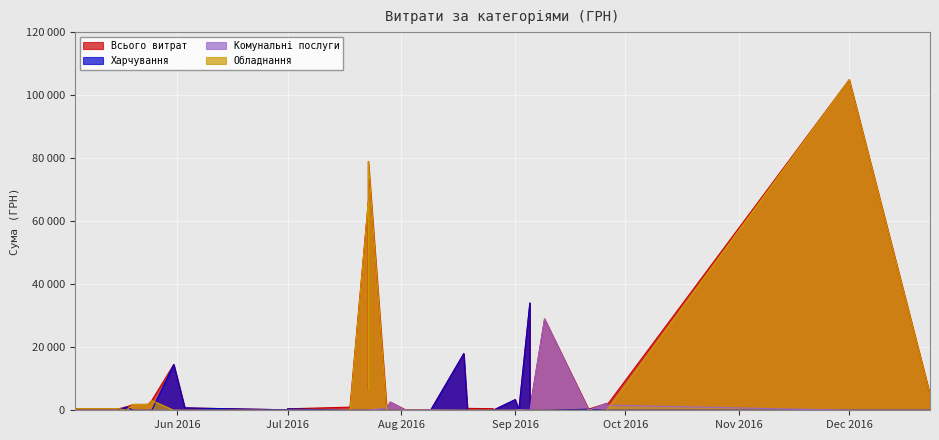

True or false: Обладнання and Всього витрат cross at least once.

False